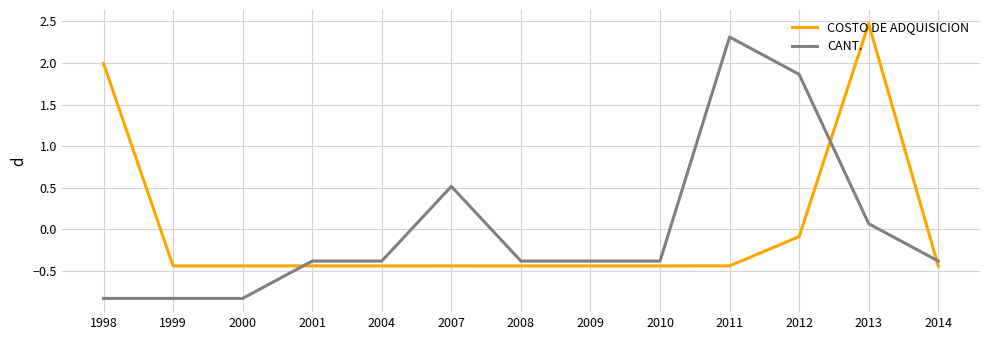

How many lines are shown in the chart?

2